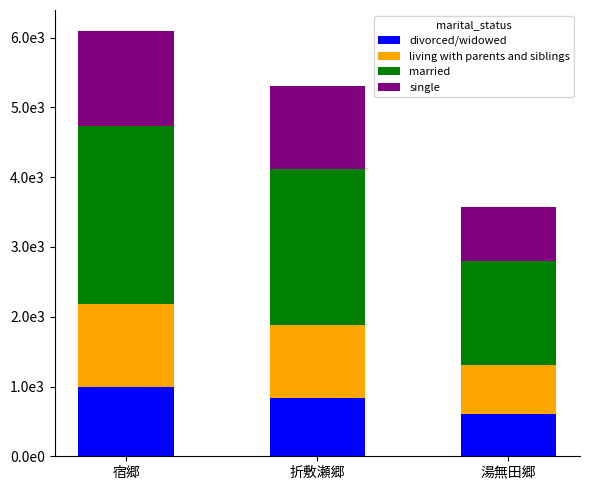

The single series shows 1362 at 宿郷. True or false?

True